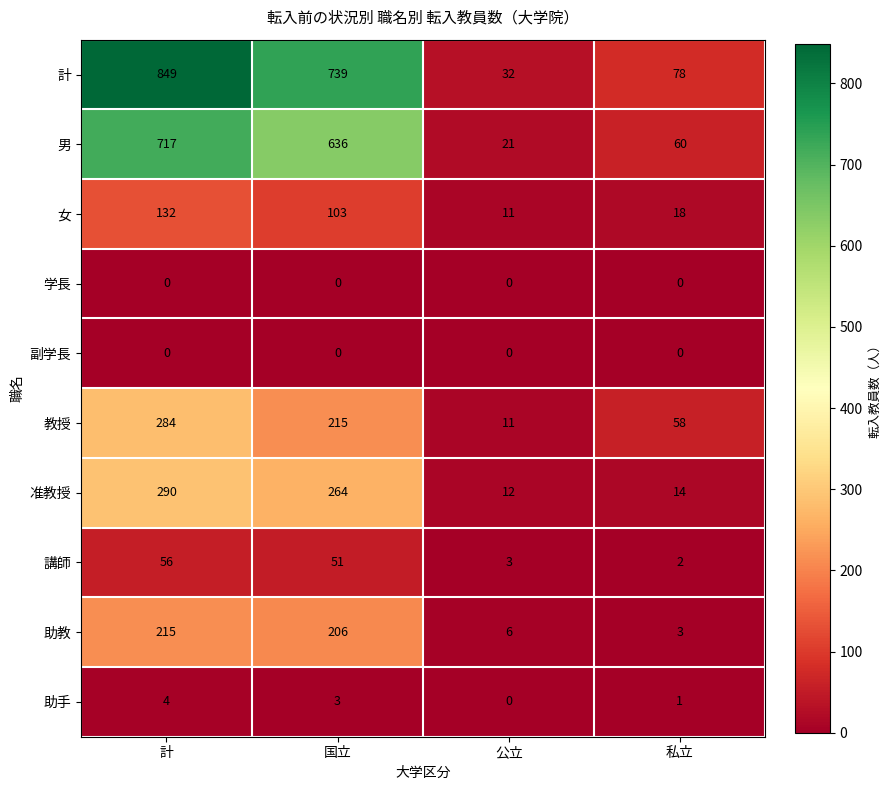

Which series has the largest total across all categories?

計